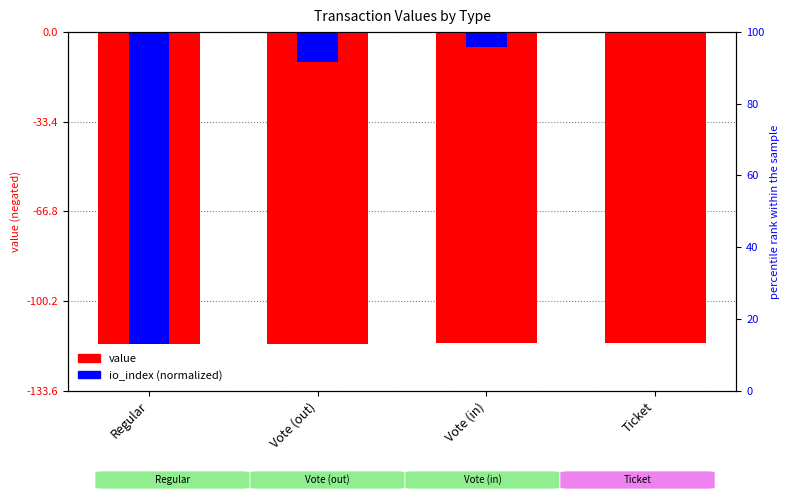

The value of value at Vote (out) is -196.8. True or false?

False